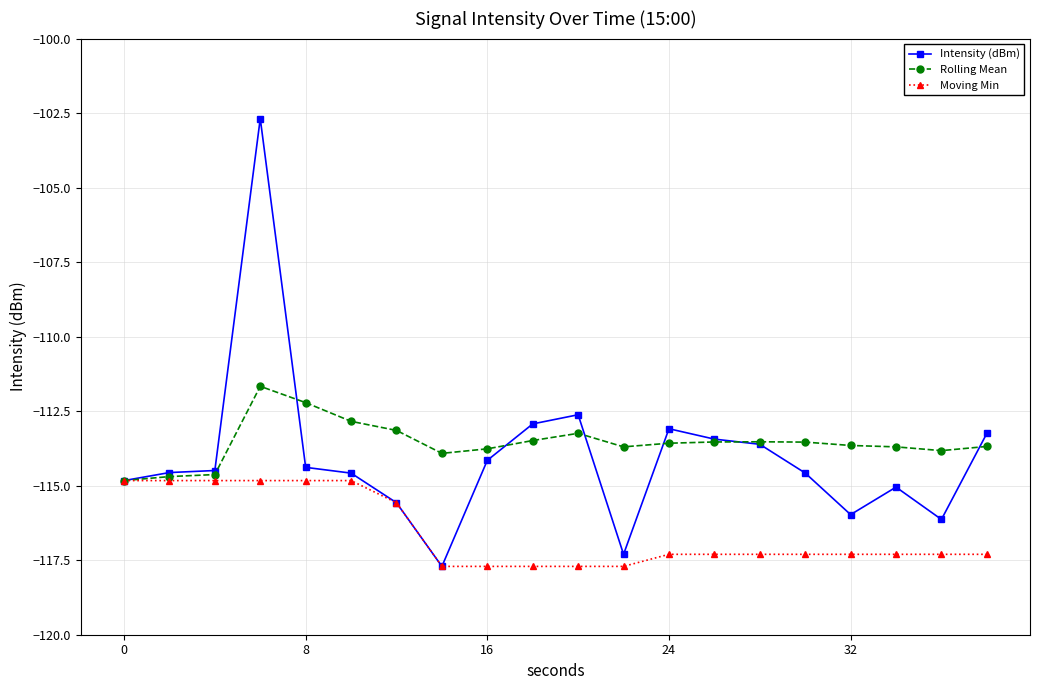

What is the lowest value of the Moving Min series?

-117.7